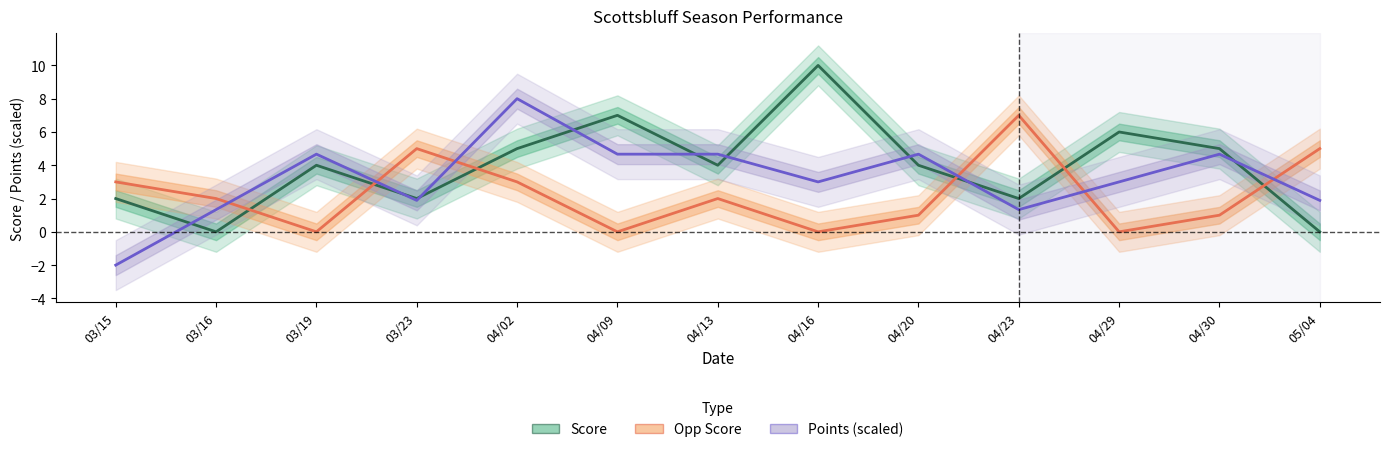

What is the sum of the Opp Score values at 03/19 and 03/23?

5.0